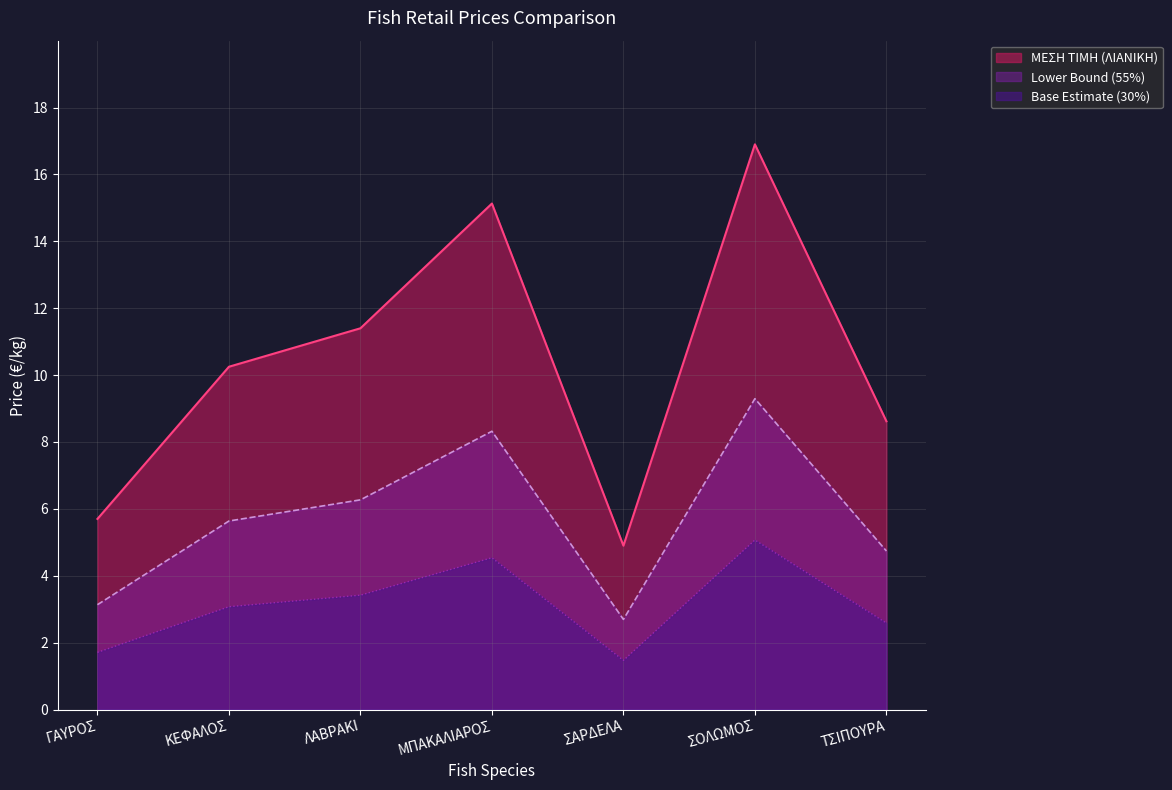

Where is the first local maximum?

ΜΠΑΚΑΛΙΑΡΟΣ